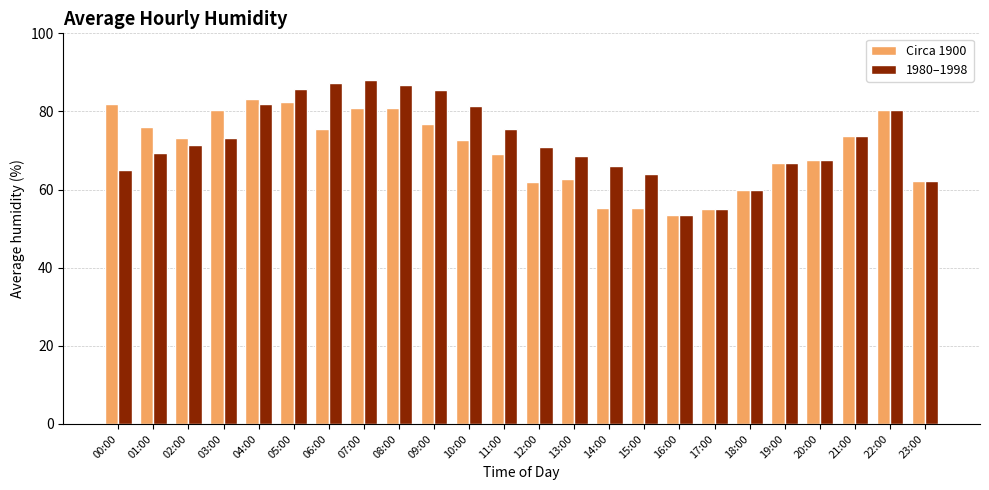

How many bars are there in each group?

2